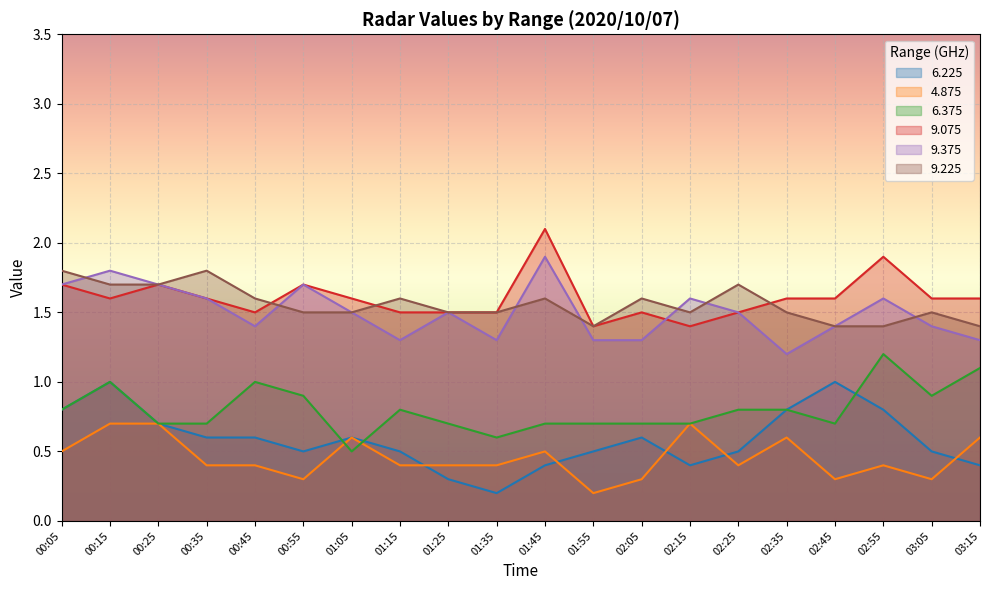

The value of 4.875 at 01:45 is 0.9. True or false?

False